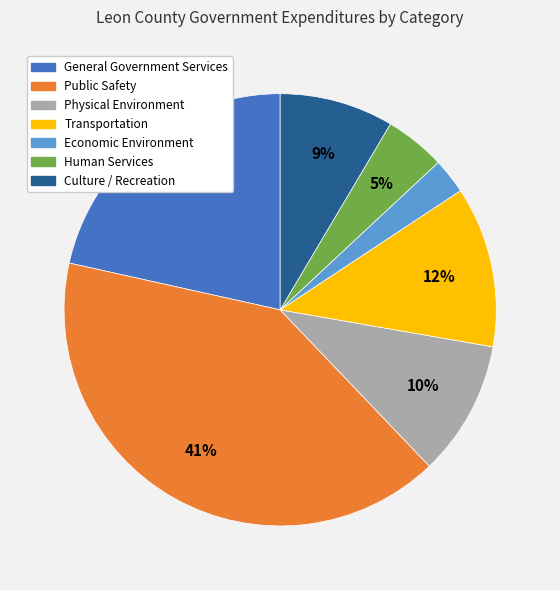

Which slice is the largest?

Public Safety